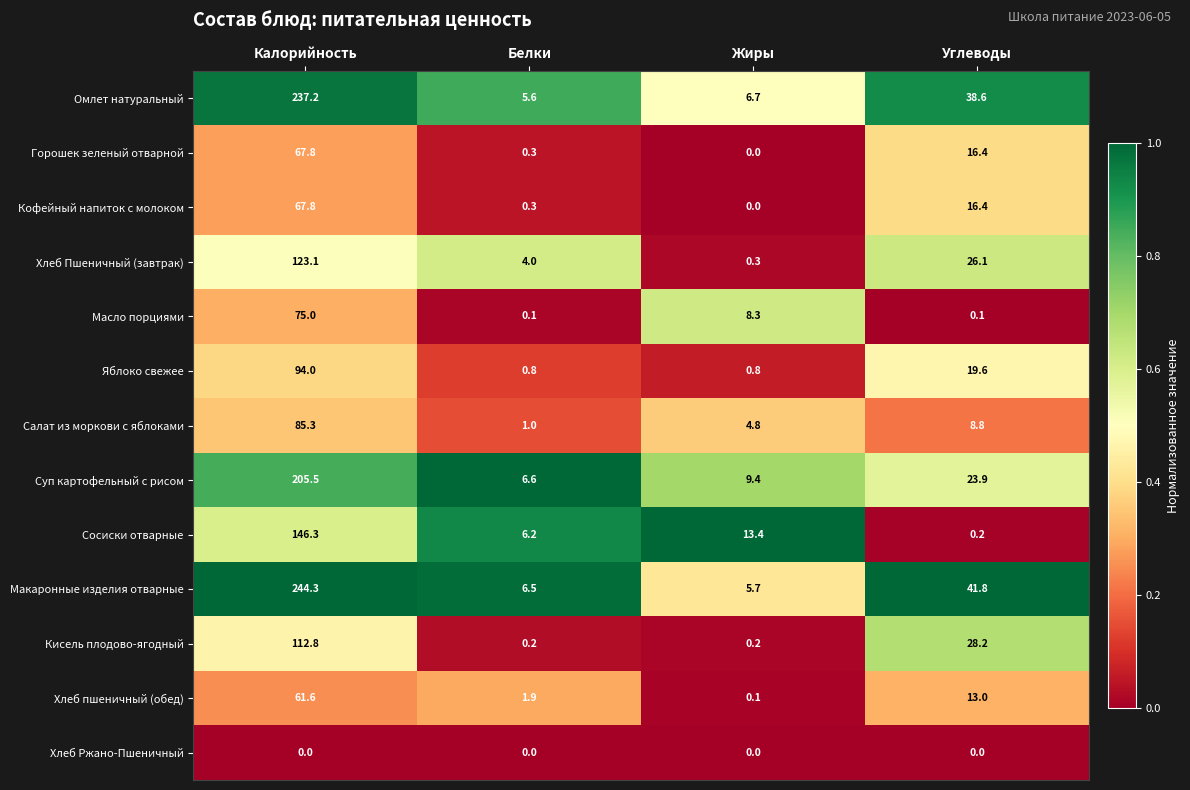

At which label does Омлет натуральный reach its peak?

Калорийность